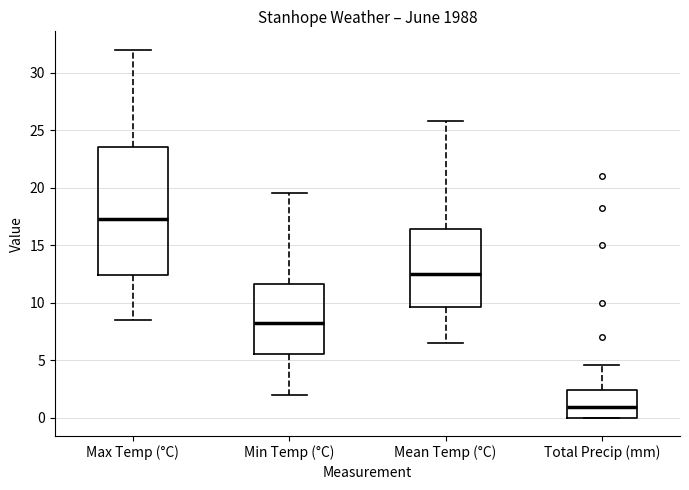

Reading left to right, read every box against the y-axis: the position of its median line, the range the box covers, and the ends of its whiskers. The values are not printed on the chart, so give them approximately, as read against the axis.

Max Temp (°C): median 17.5, box 12.5 to 23.5, whiskers 8.5 to 32.0
Min Temp (°C): median 8.5, box 5.5 to 11.5, whiskers 2.0 to 19.5
Mean Temp (°C): median 12.5, box 9.5 to 16.5, whiskers 6.5 to 26.0
Total Precip (mm): median 1.0, box 0.0 to 2.5, whiskers 0.0 to 4.5